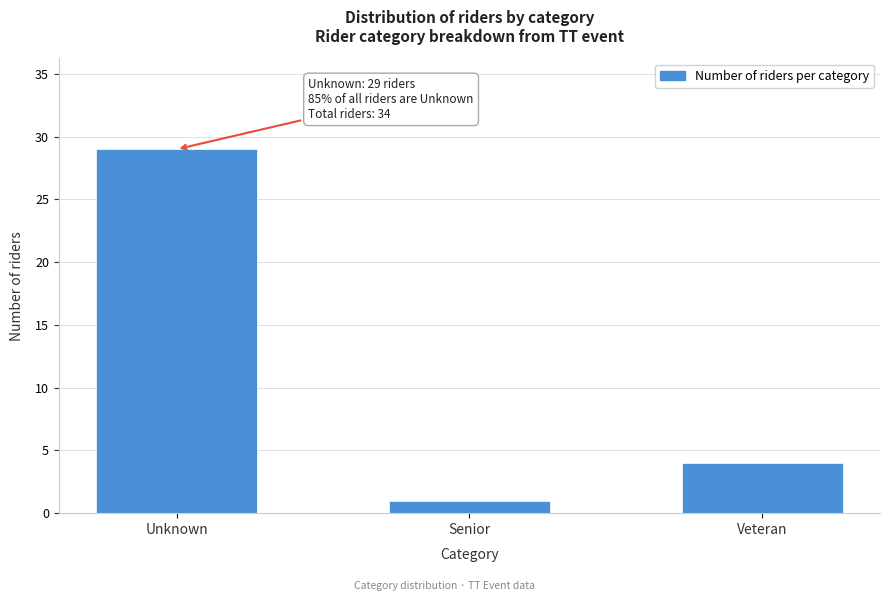

Reading left to right, list all the values displayed in this chart.

29	1	4